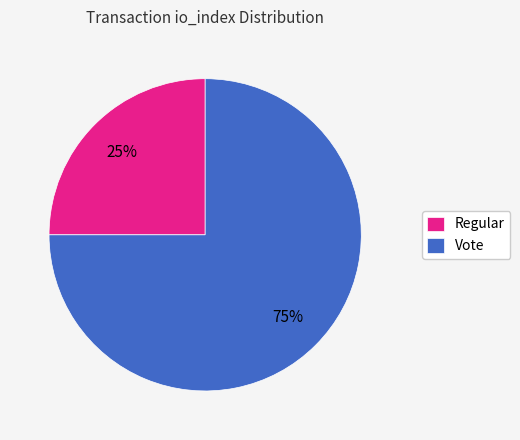

To the nearest percent, what percentage of the pie is Regular?

25%